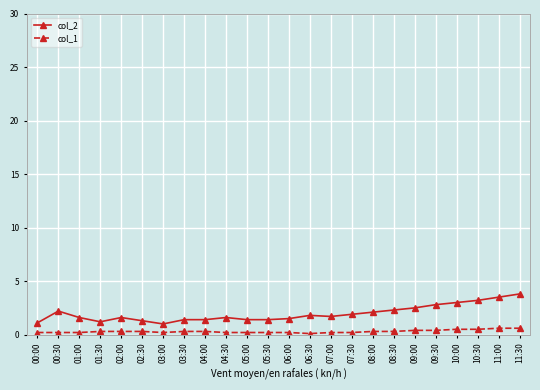

Where is the first local maximum for col_2?

00:30